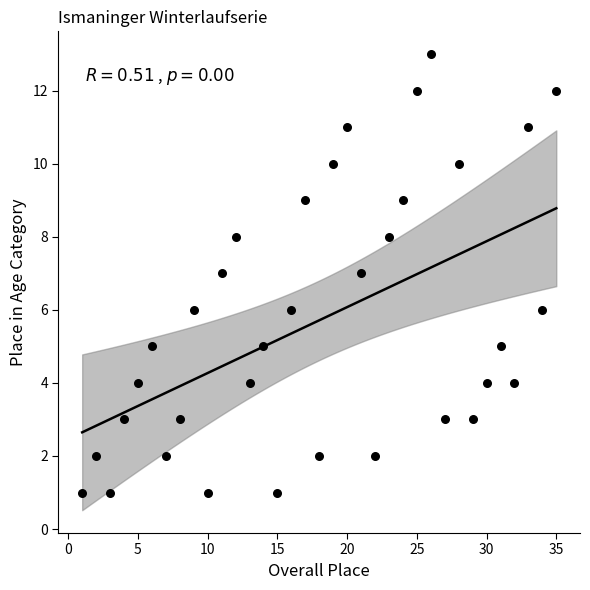

What is the range of Y values (max minus min)?

12